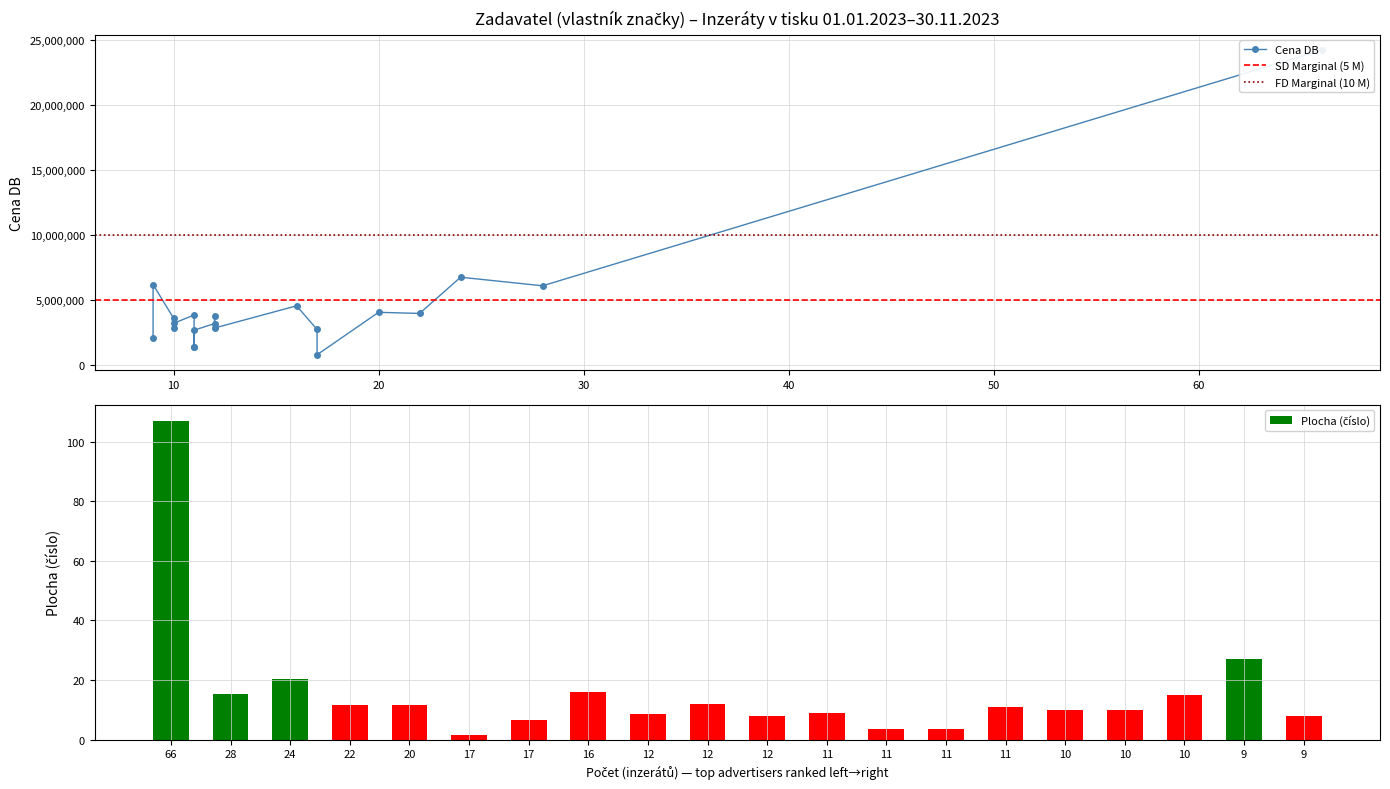

How many data points in Cena DB are less than 3630000?

10